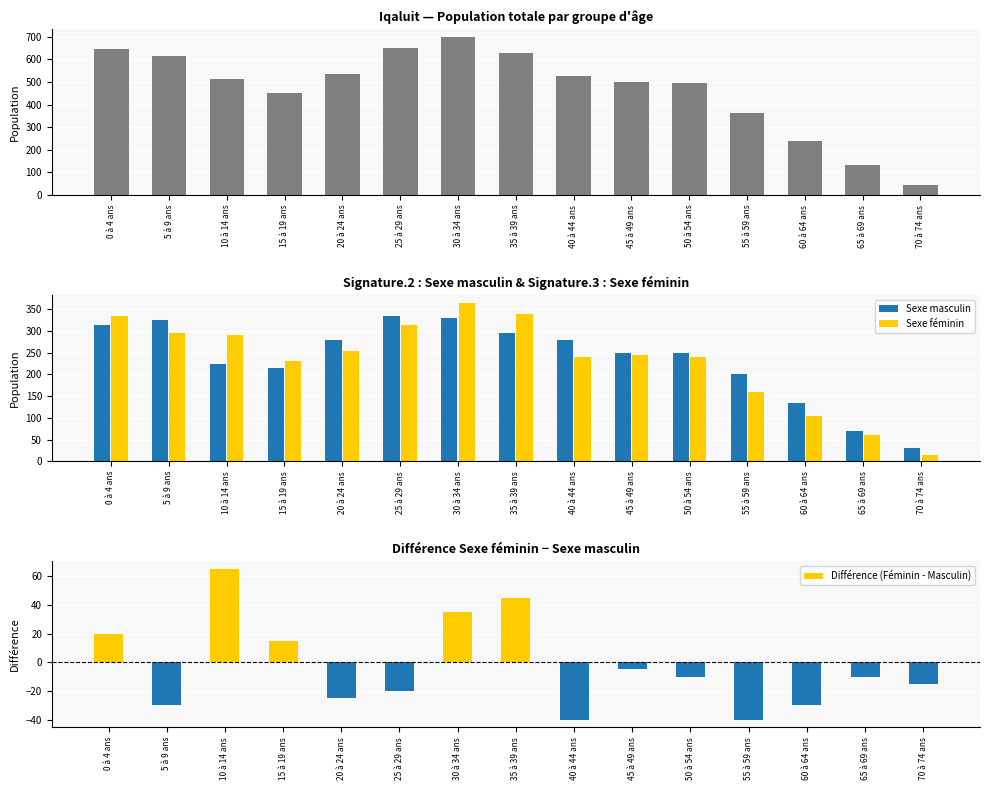

How many groups of bars are there?

15